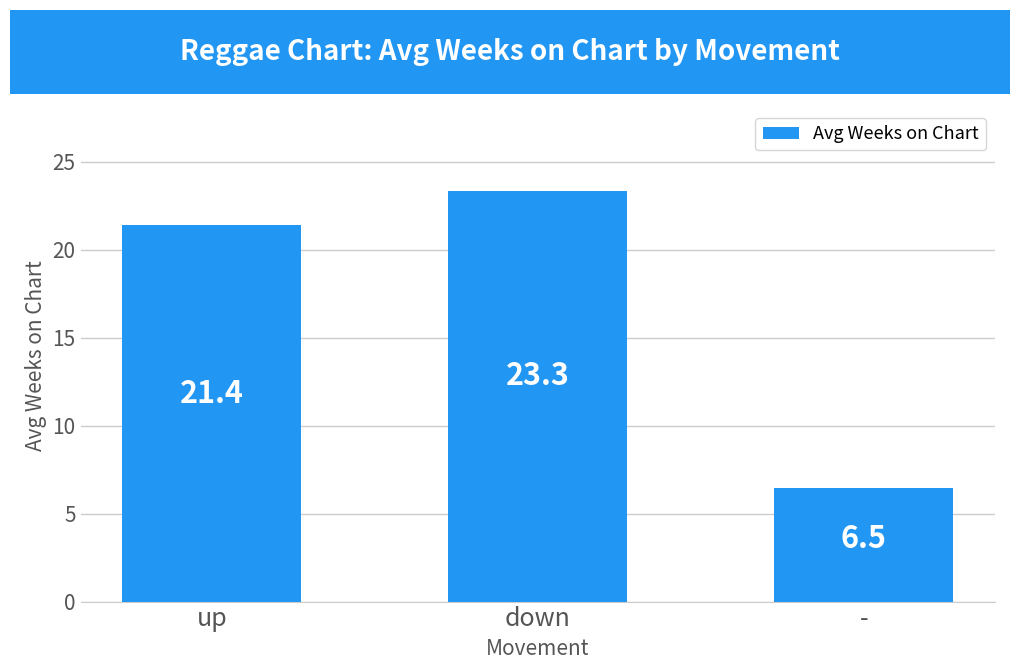

True or false: the data shows 11.1 at up.

False